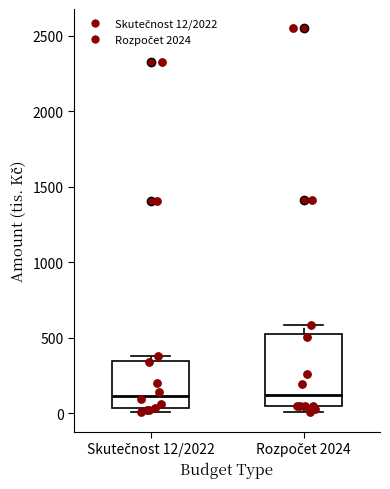

Where does the median line of the box for Skutečnost 12/2022 sit on the y-axis? The values are not printed on the chart, so give them approximately, as read against the axis.

100